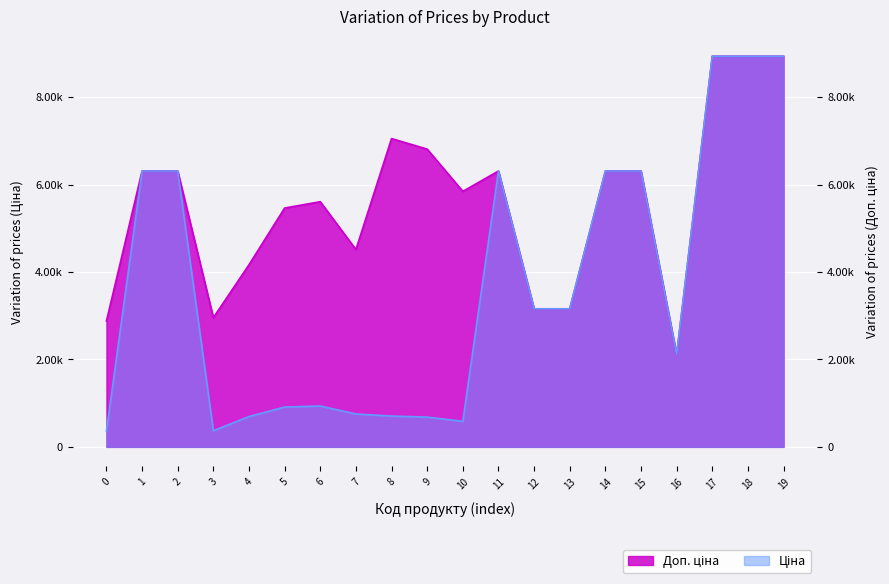

True or false: Доп. ціна and Ціна intersect in this chart.

False